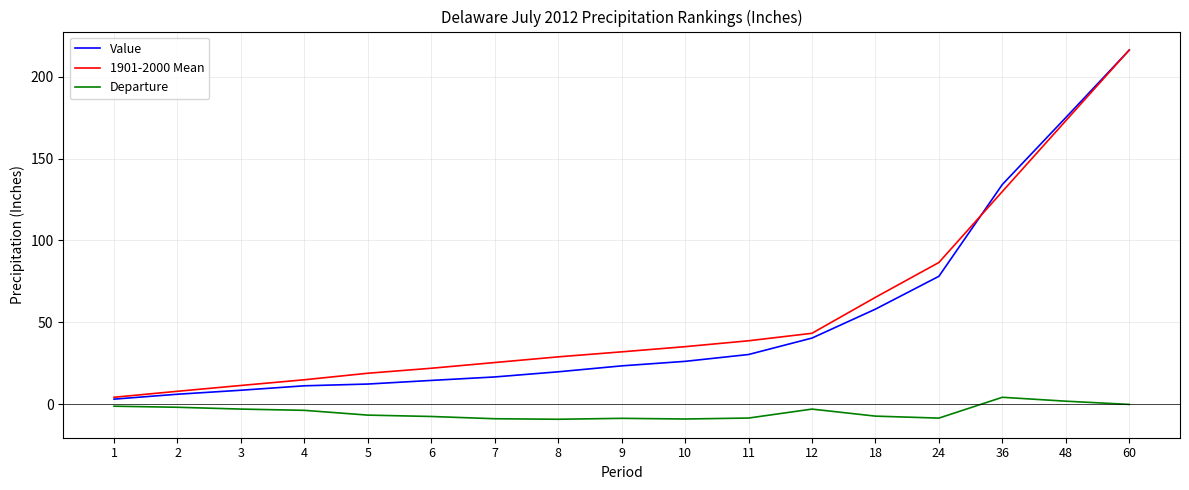

At which category does the chart reach its peak across all series?

60